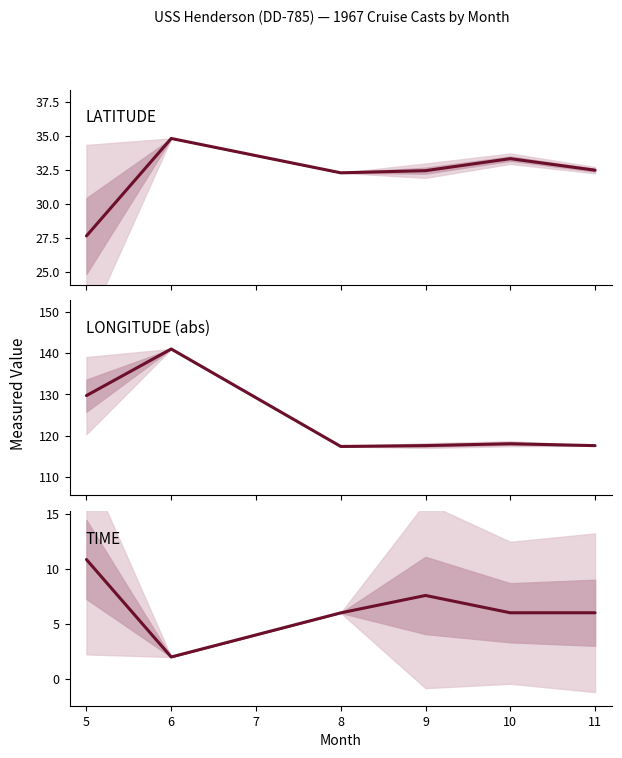

Does the chart display data point markers on the line(s)?

No